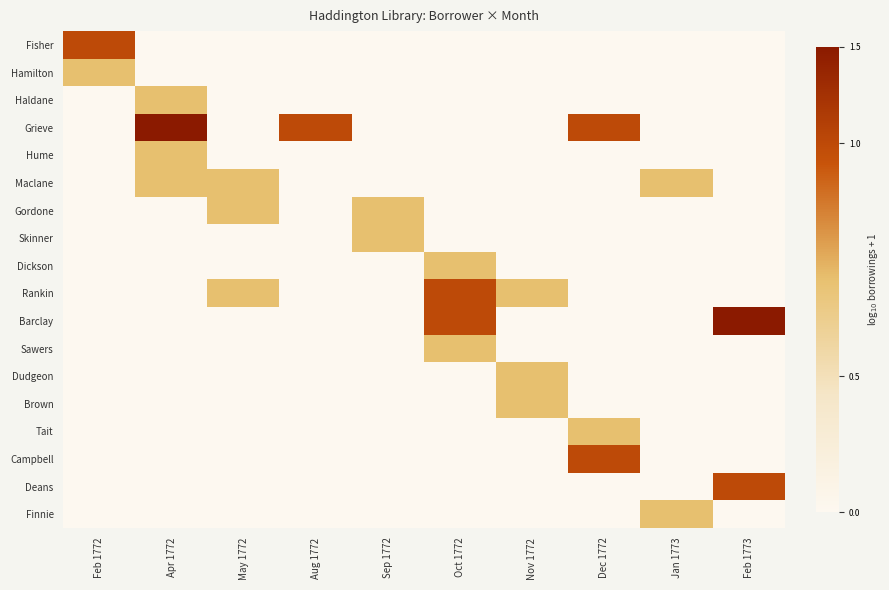

Which has a higher value, Aug 1772 or Sep 1772?

Aug 1772